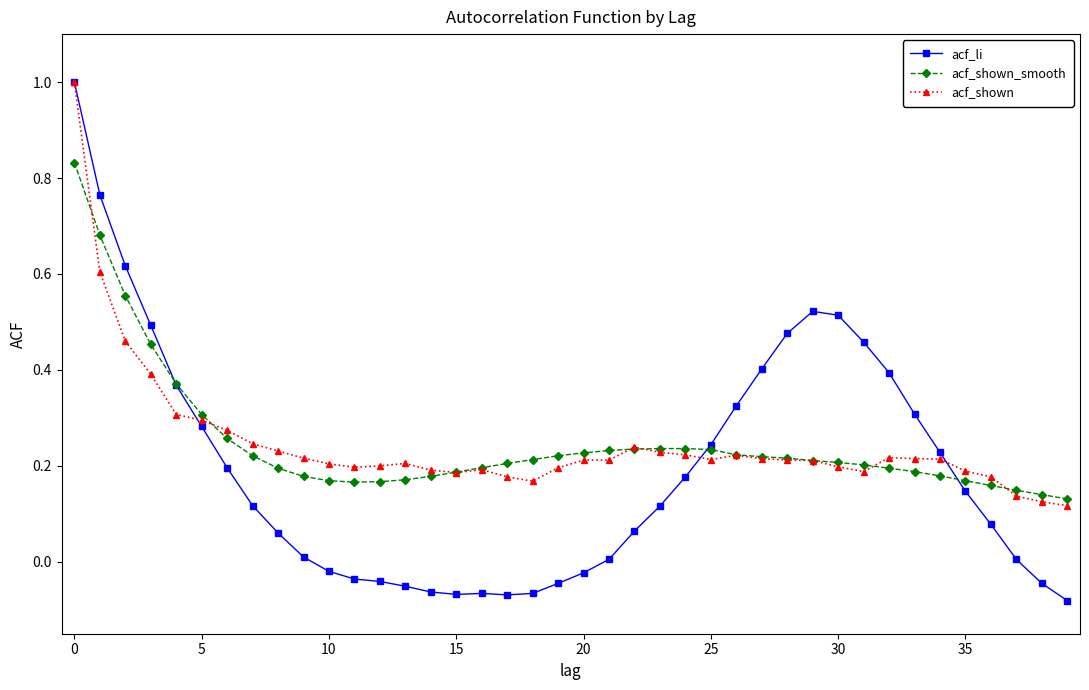

True or false: acf_shown has more than 1 interior local peaks.

True